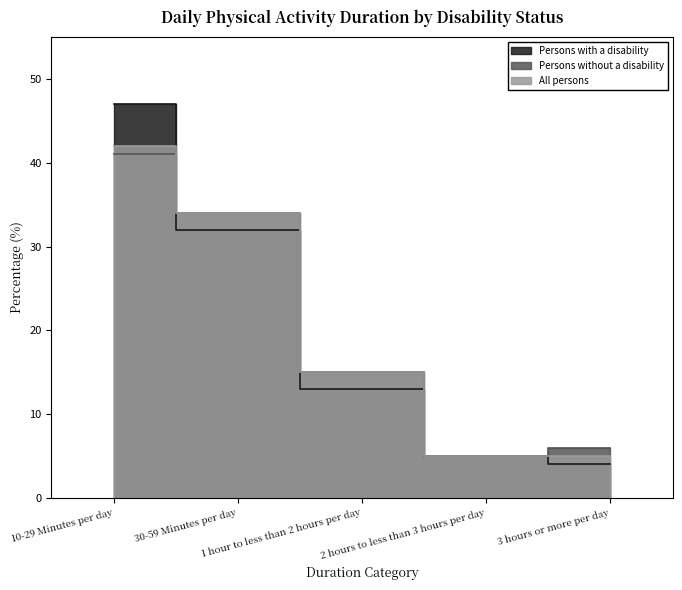

What is the sum of the Persons with a disability values at 2 hours to less than 3 hours per day and 3 hours or more per day?

9